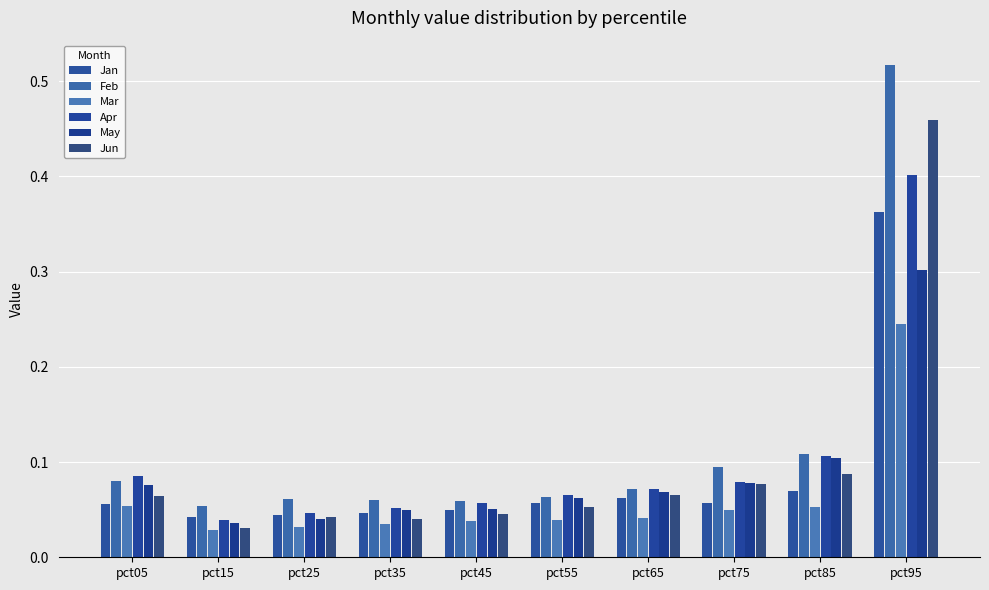

Are the bars grouped side by side (vs. stacked)?

Yes